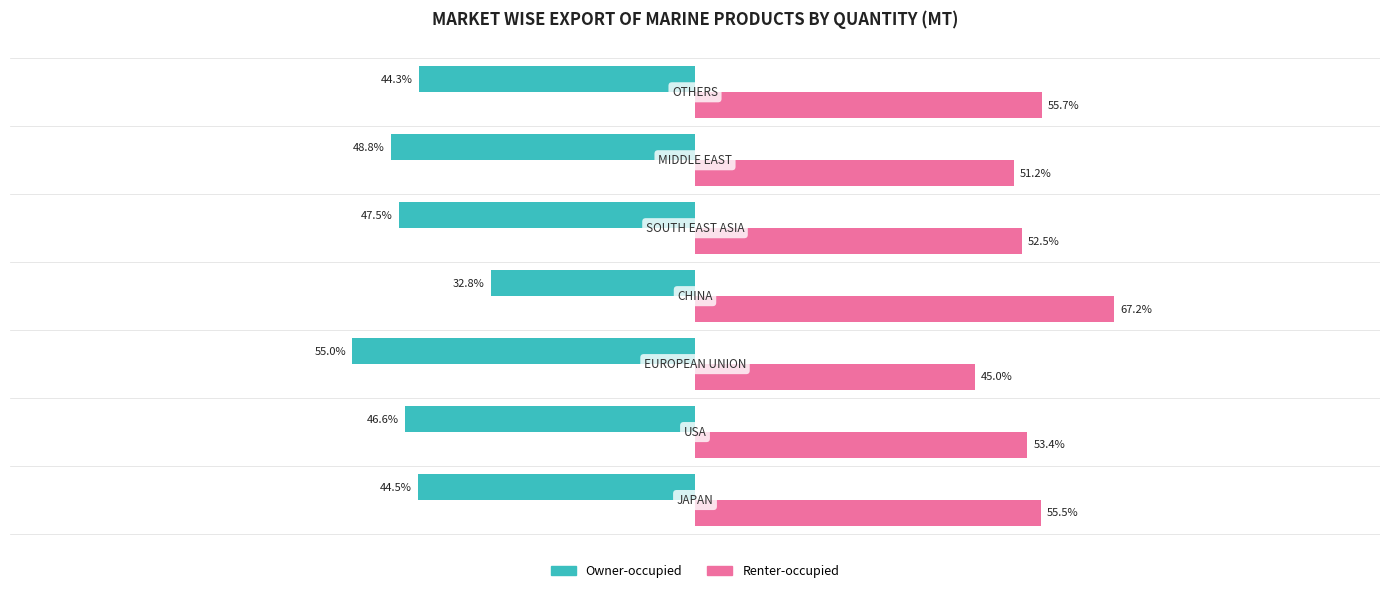

List the series in order of their overall mean, highest first.

Renter-occupied, Owner-occupied